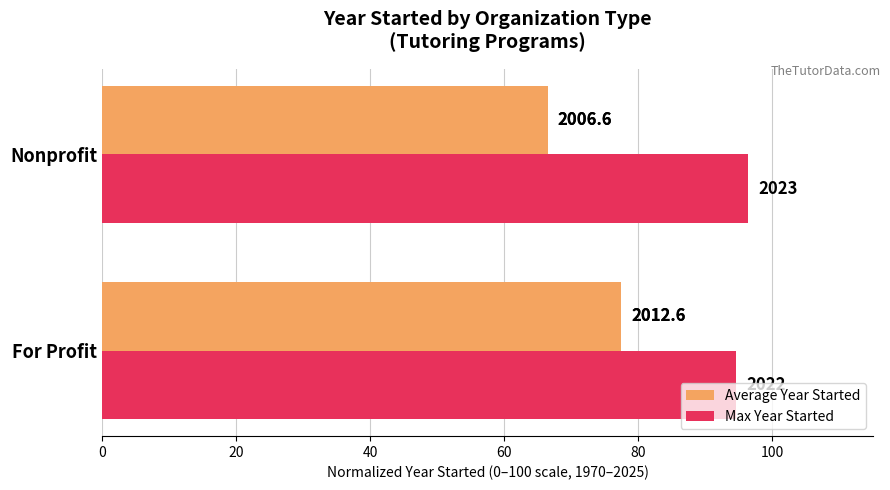

What are all the series names shown in the legend?

Average Year Started, Max Year Started